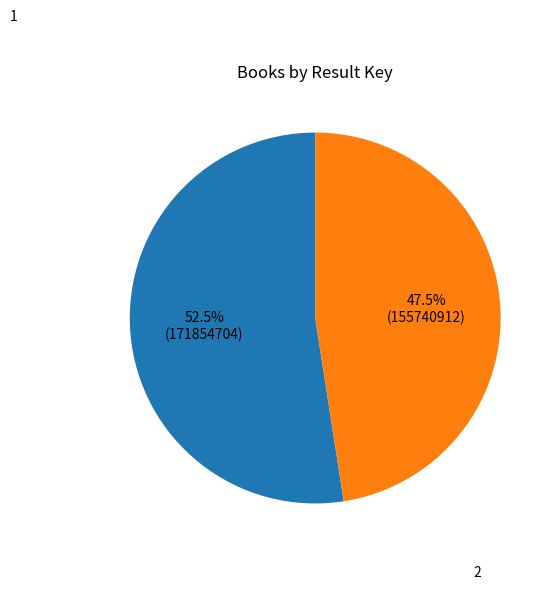

Rank the categories by value from highest to lowest.

1, 2